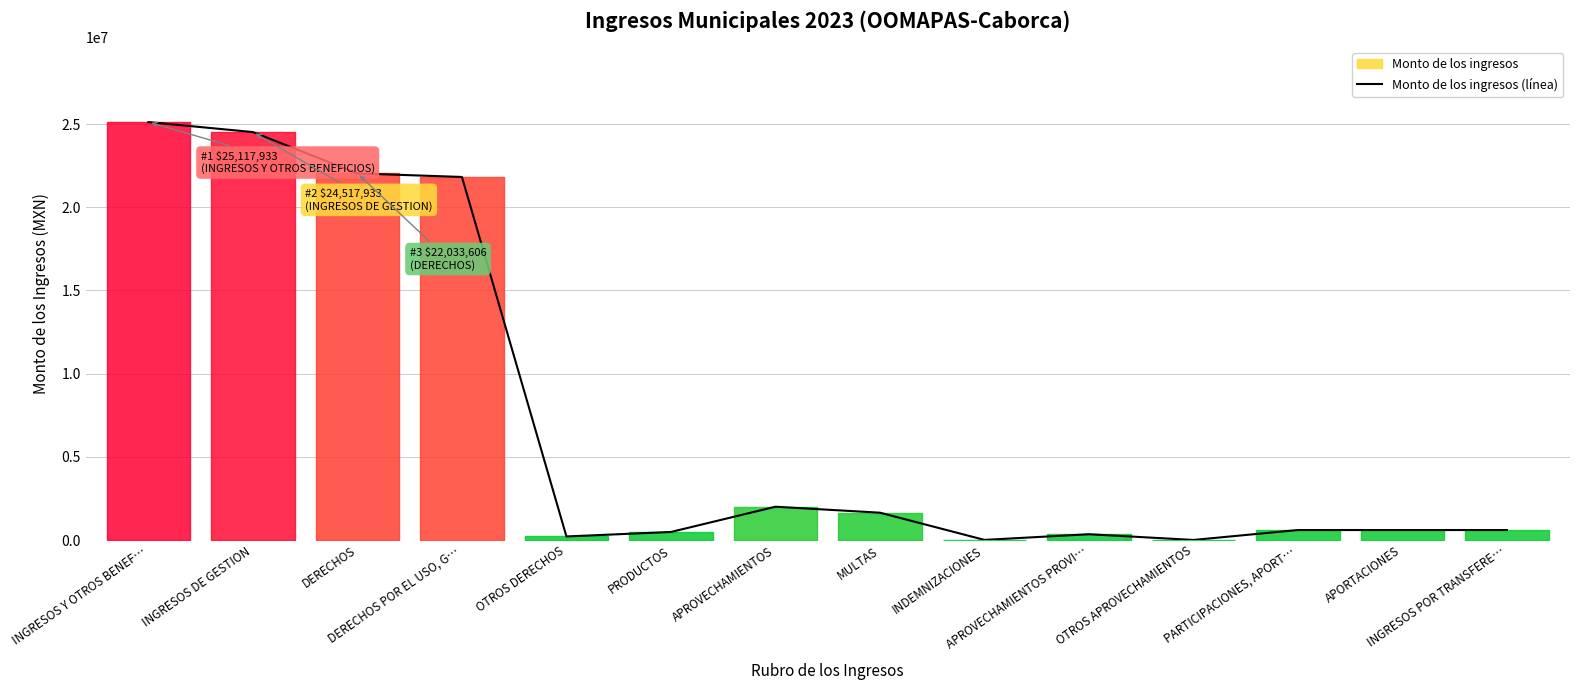

What is the difference between the second highest and minimum values?

24513861.7